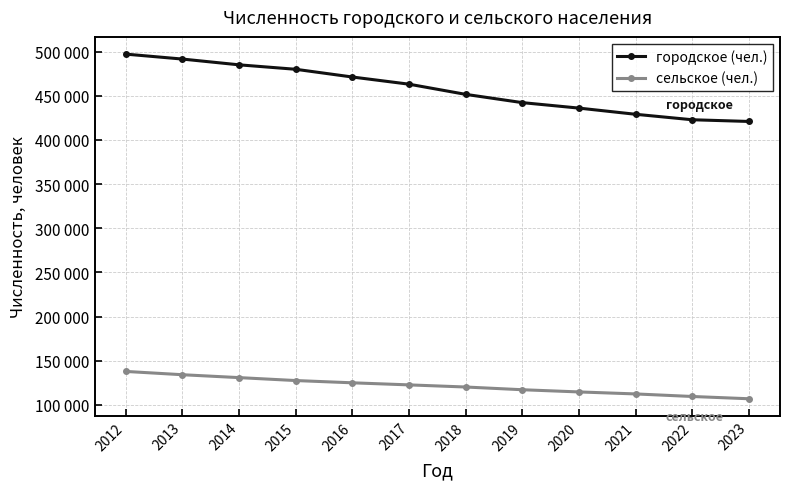

Which series changed the most between 2021 and 2022?

городское (чел.)